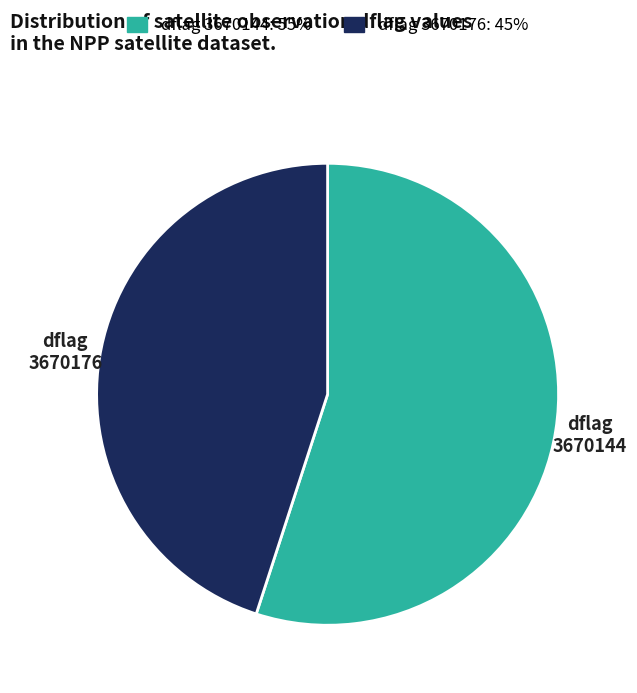

How many slices are in this pie chart?

2